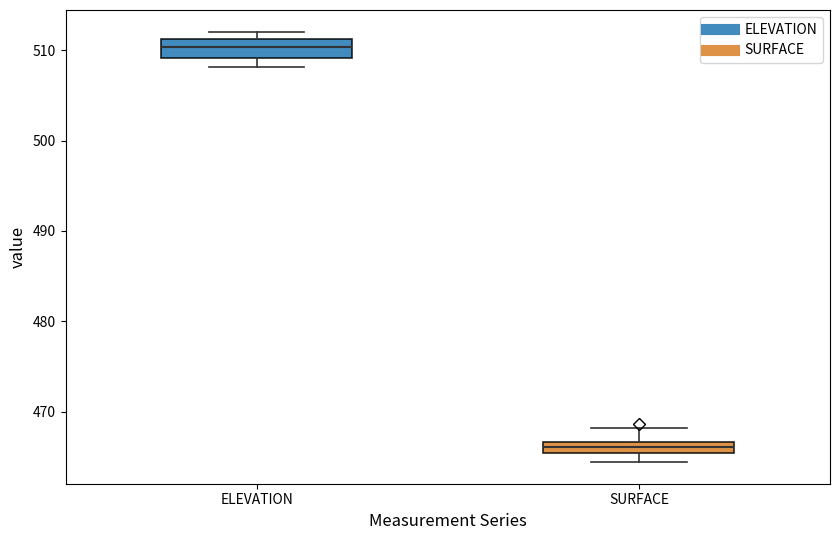

Where is the upper edge of the box for SURFACE on the y-axis? The values are not printed on the chart, so give them approximately, as read against the axis.

467